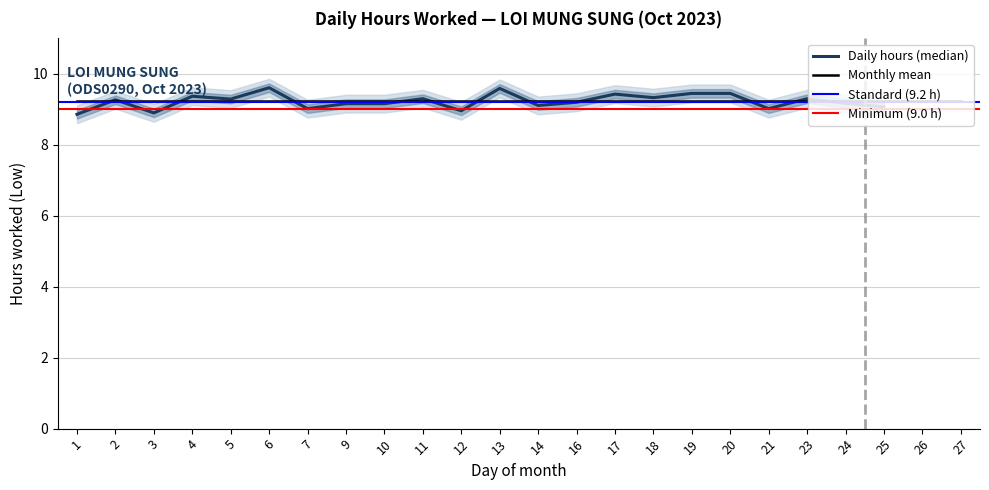

What is the difference between the values at 12 and 17?

0.5